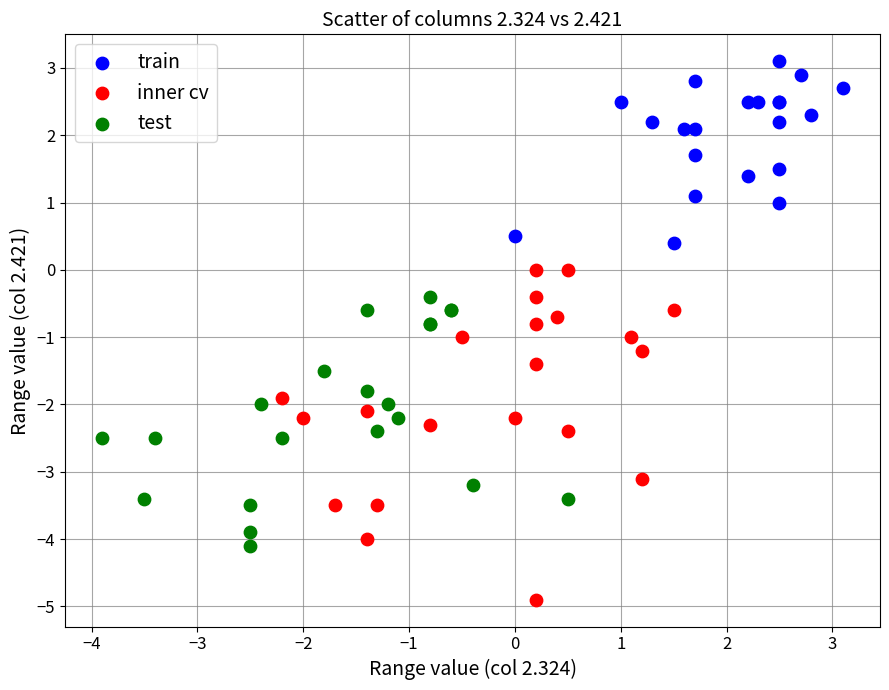

Which series reaches the minimum Y coordinate?

inner cv